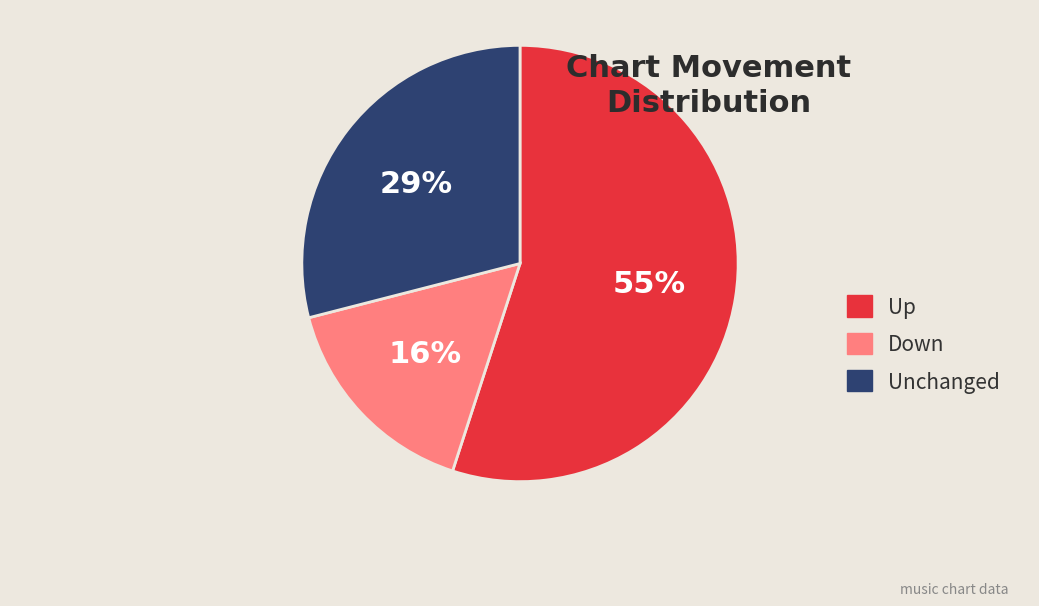

Rank the categories by value from highest to lowest.

Up, Unchanged, Down